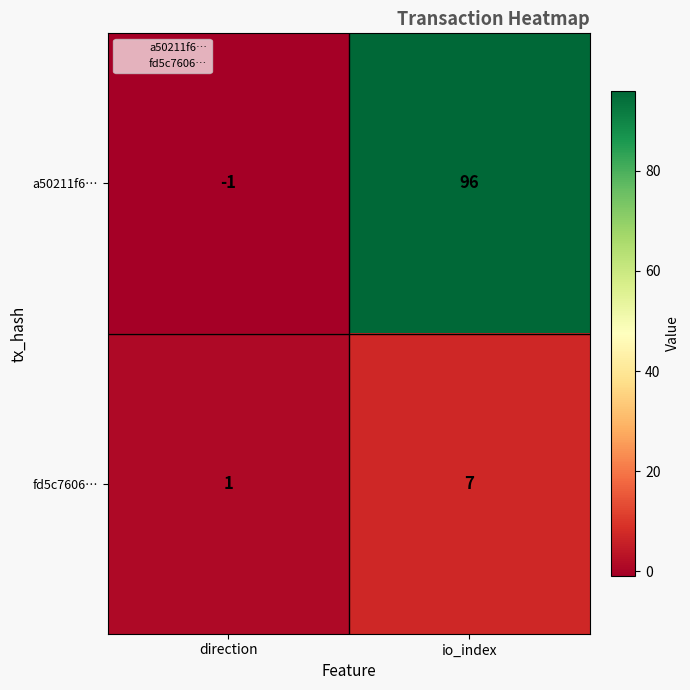

What is the total value across all series at io_index?

103